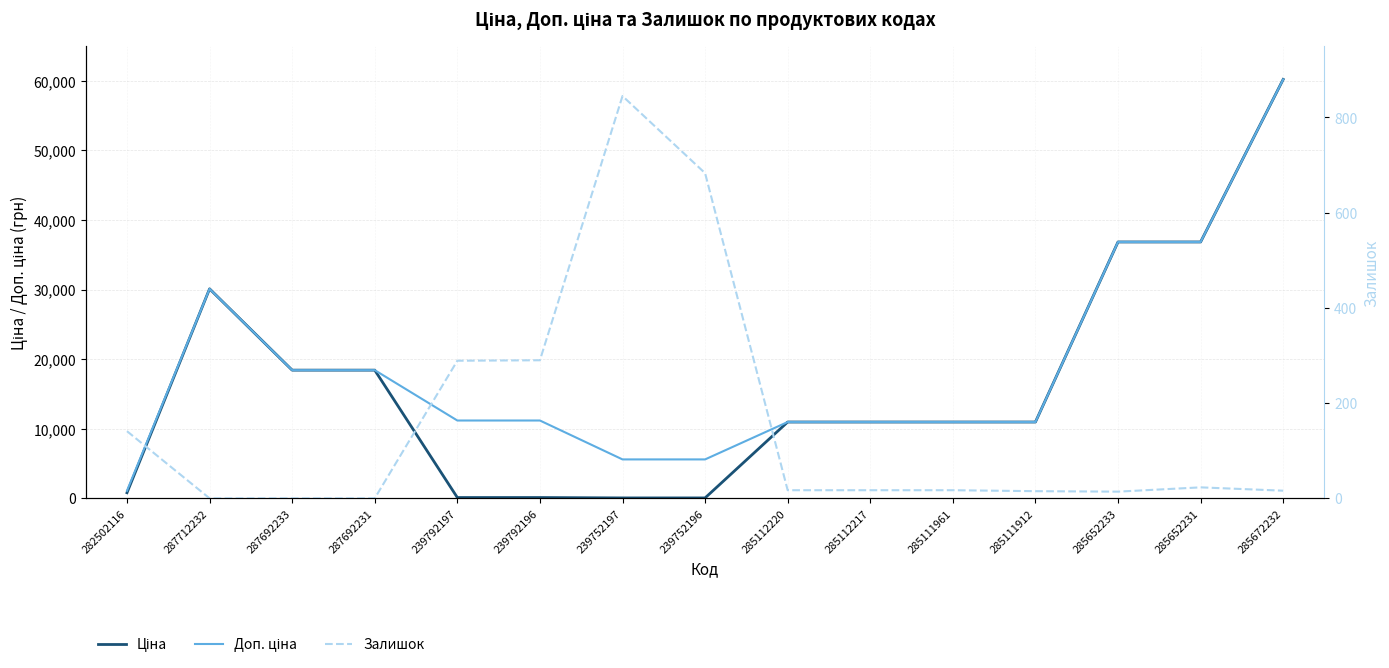

What position from the left is 287712232?

2